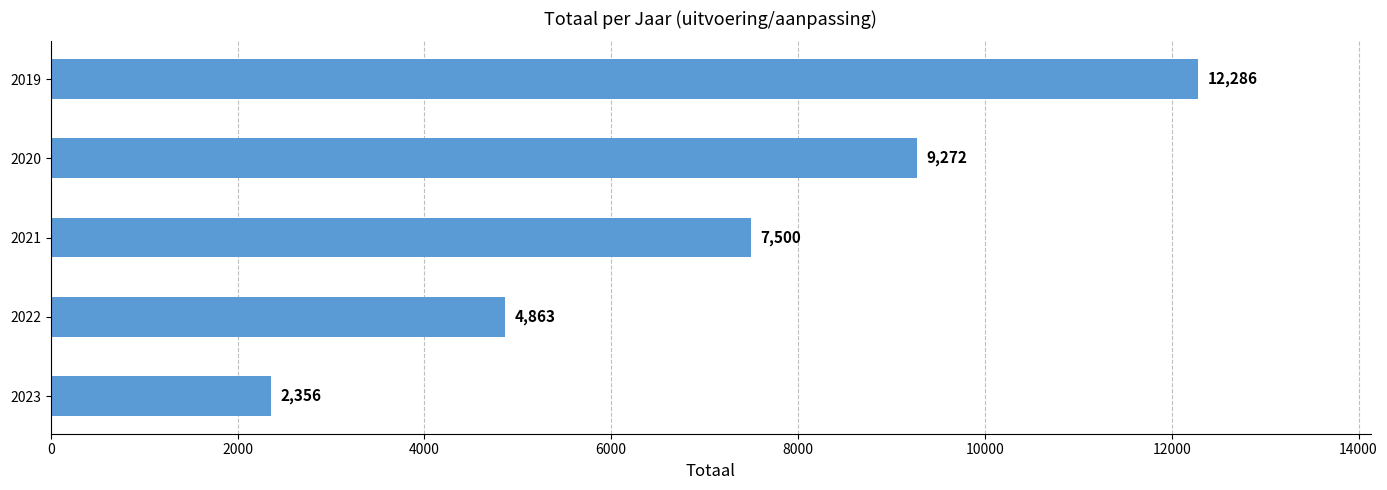

Where is the data nearest to the value 7321?

2021